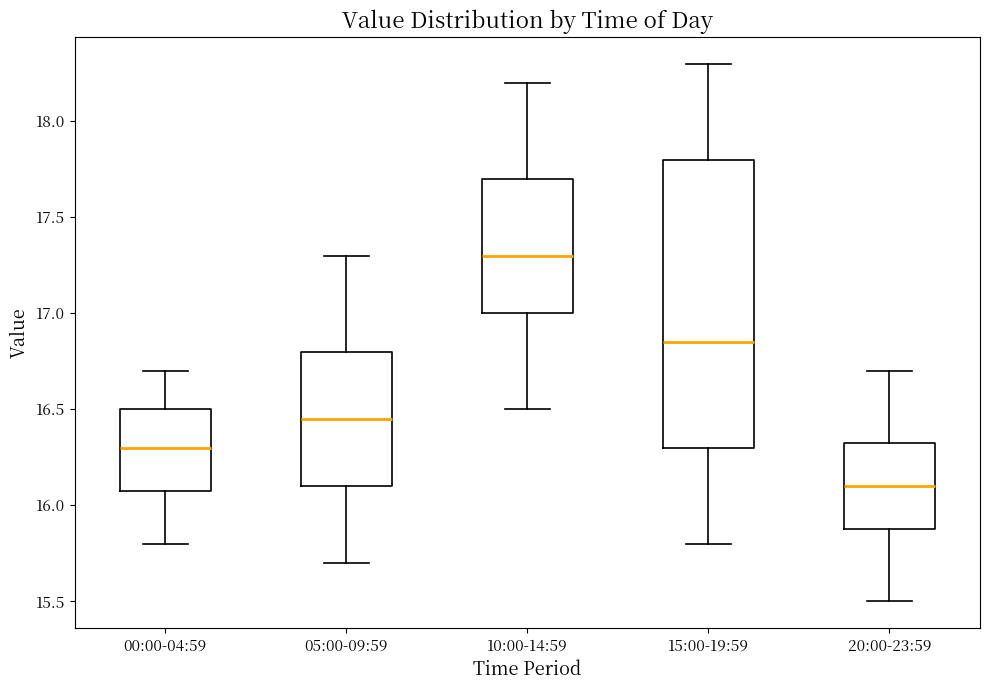

Where is the upper edge of the box for 00:00-04:59 on the y-axis? The values are not printed on the chart, so give them approximately, as read against the axis.

16.50